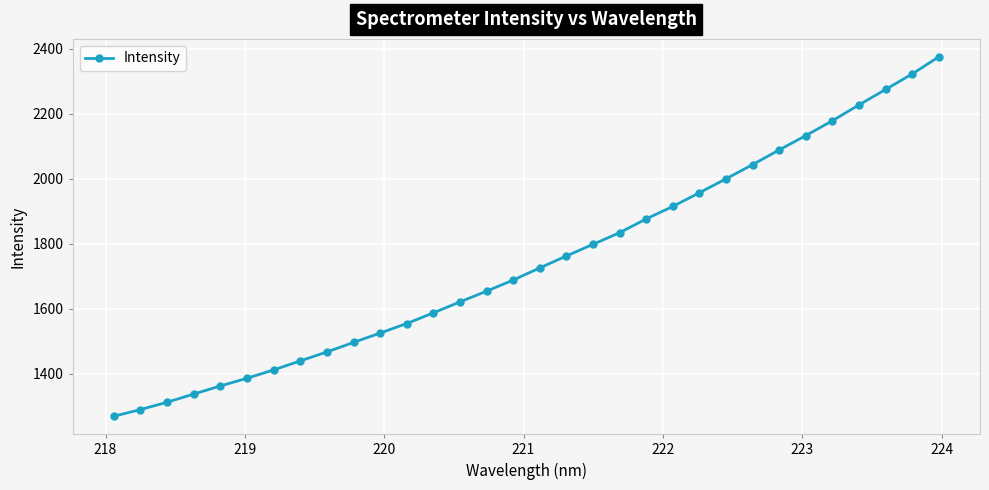

True or false: there are more than 2 points higher than both neighbors.

False